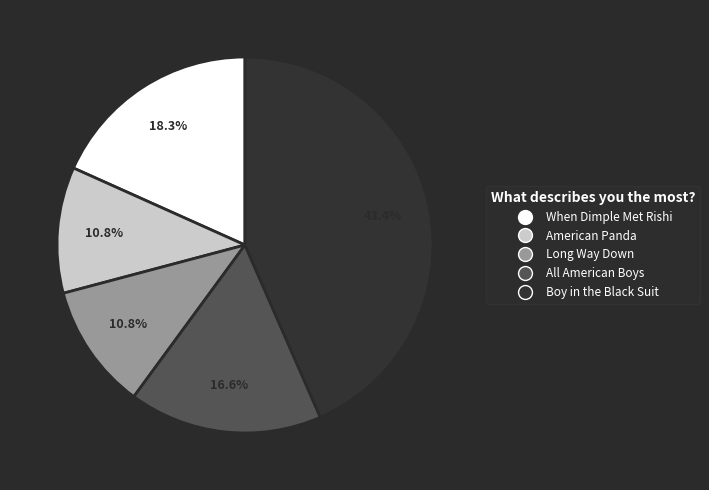

Count the number of slices in the pie.

5